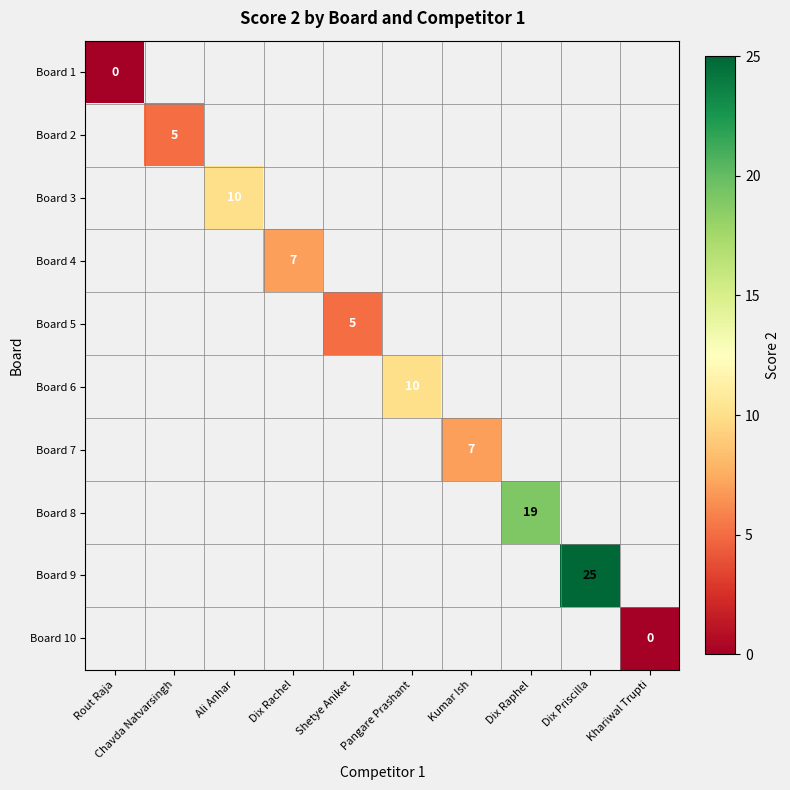

True or false: Board 9 has a value of 45 at Dix Priscilla.

False